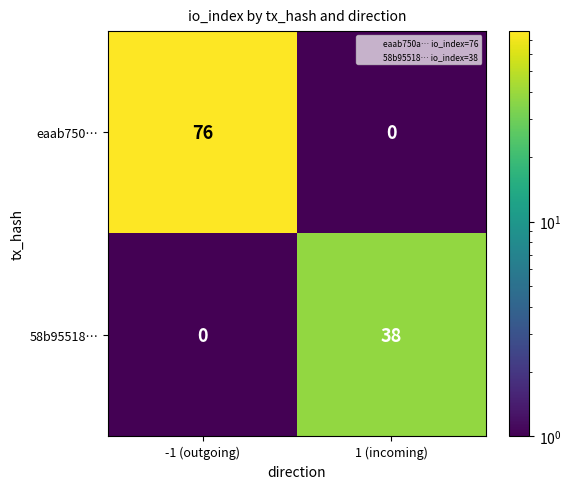

List the series in order of their peak value, highest first.

eaab750…, 58b95518…